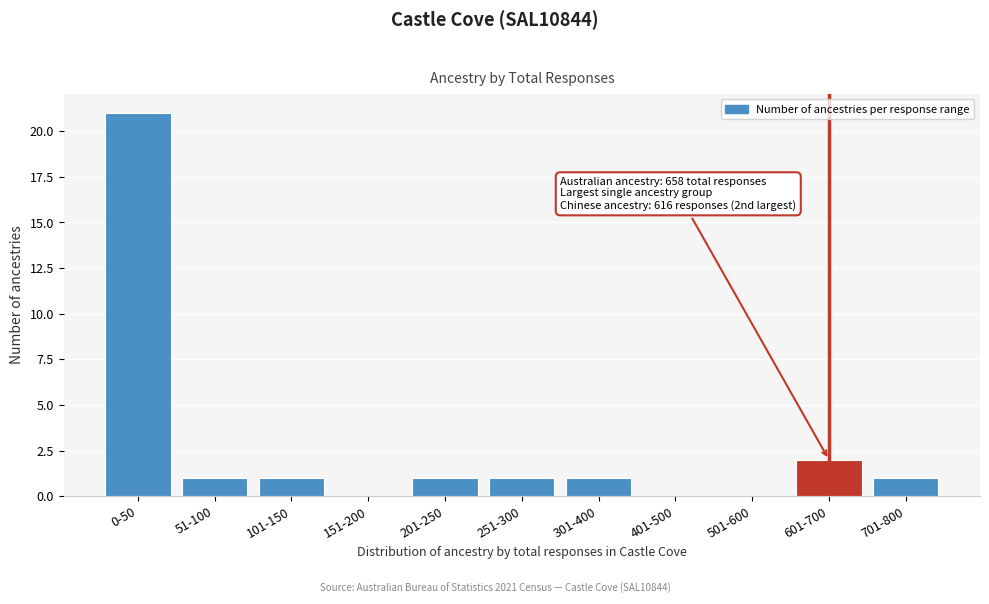

Reading left to right, extract all data points from this chart.

0-50=21	51-100=1	101-150=1	151-200=0	201-250=1	251-300=1	301-400=1	401-500=0	501-600=0	601-700=2	701-800=1